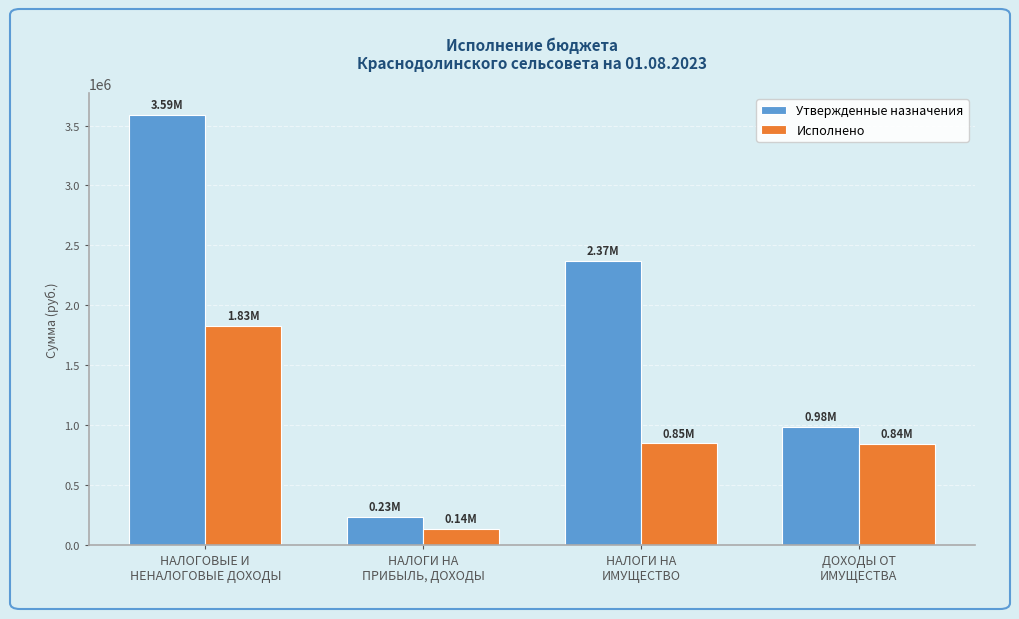

What position from the right is НАЛОГИ НА
ПРИБЫЛЬ, ДОХОДЫ?

3